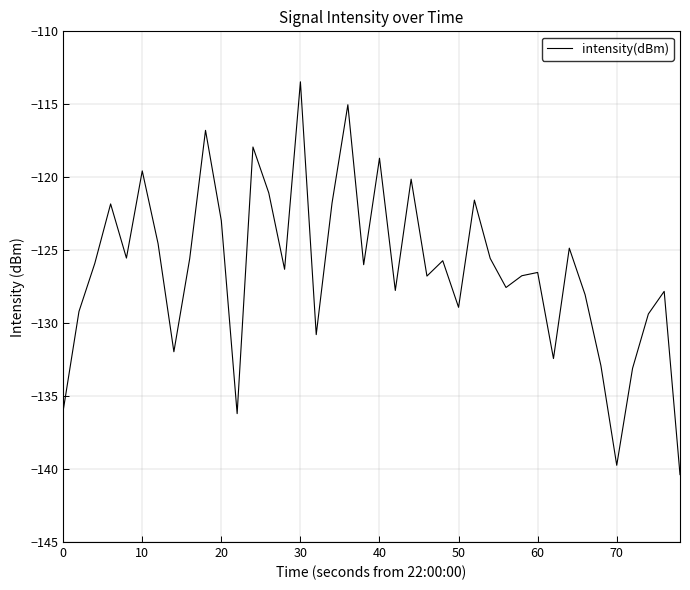

What is the difference between the maximum and minimum values?

26.9